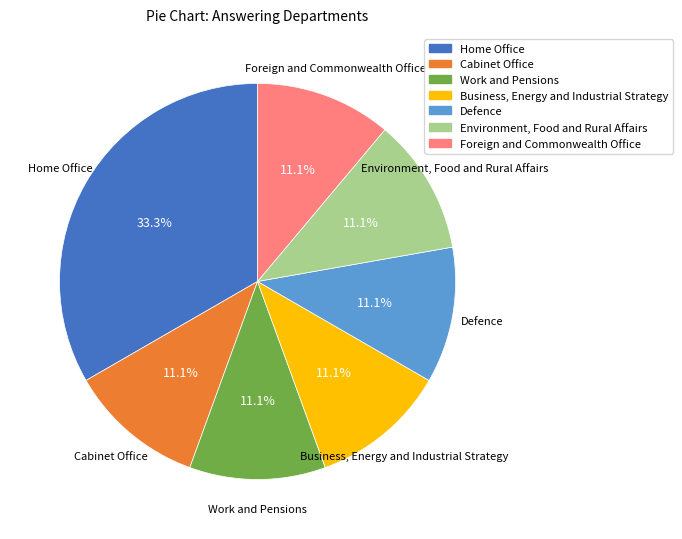

Does Business, Energy and Industrial Strategy represent more than half of the total?

No